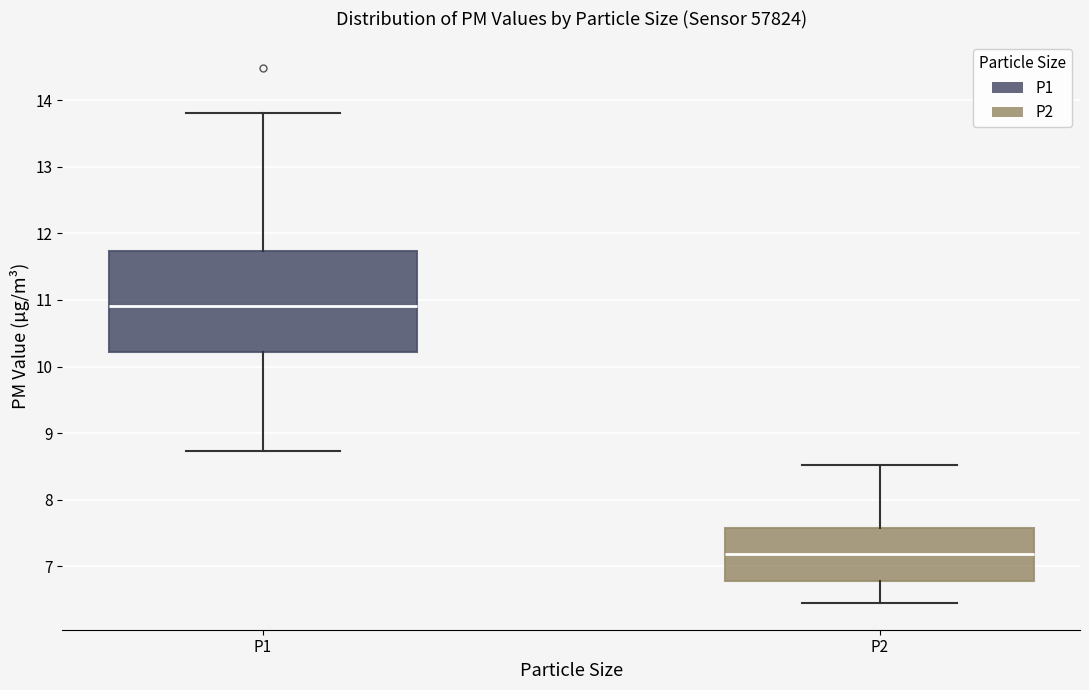

Which box has the lowest median line?

P2